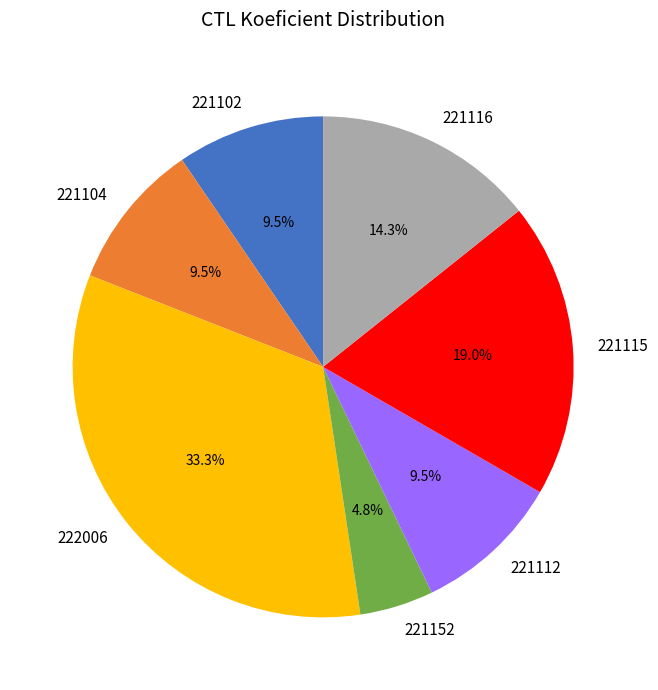

True or false: 222006 accounts for 47% of the total.

False